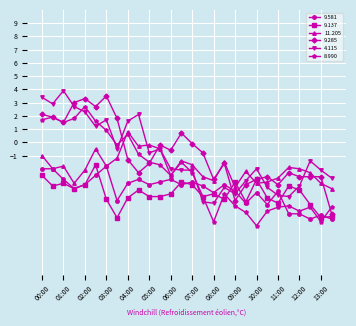

What is the value of the 8.990 point at the 26th from the left?

-4.9